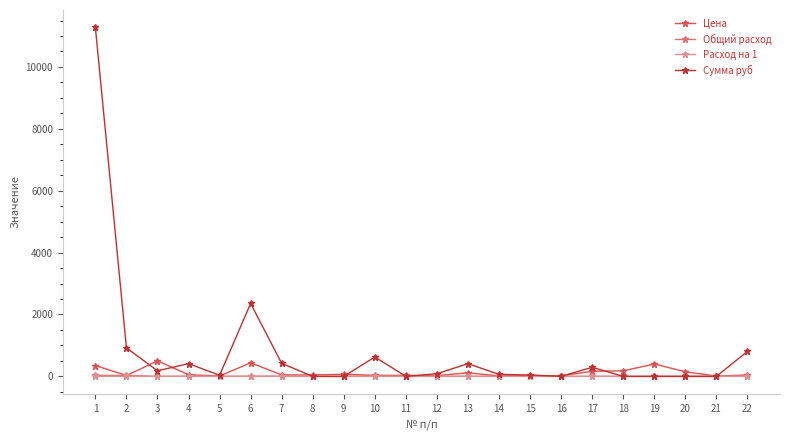

What is the spread (max minus min) of values at 8?

47.0